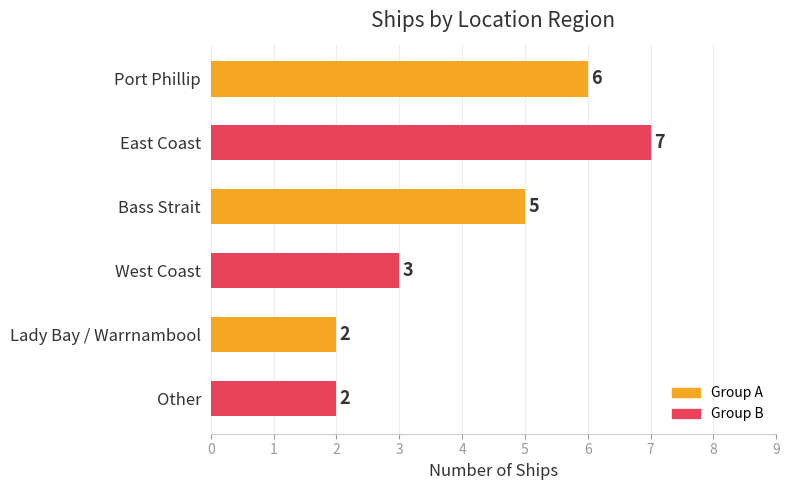

How many categories are shown in the chart?

6